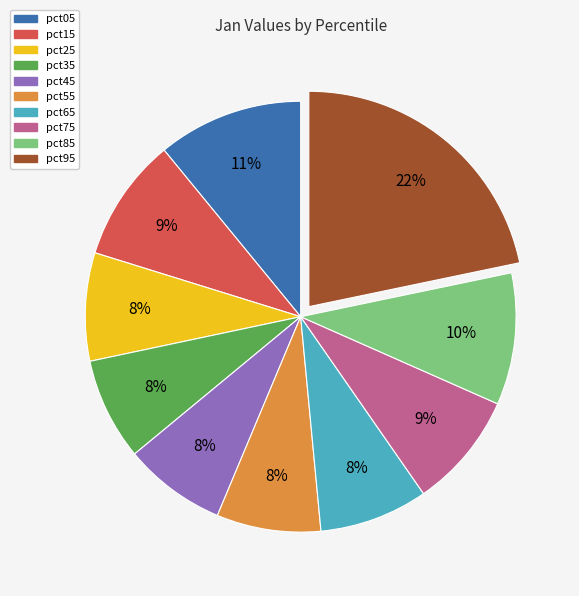

What is the ratio of the value at pct45 to the value at pct95?

0.4